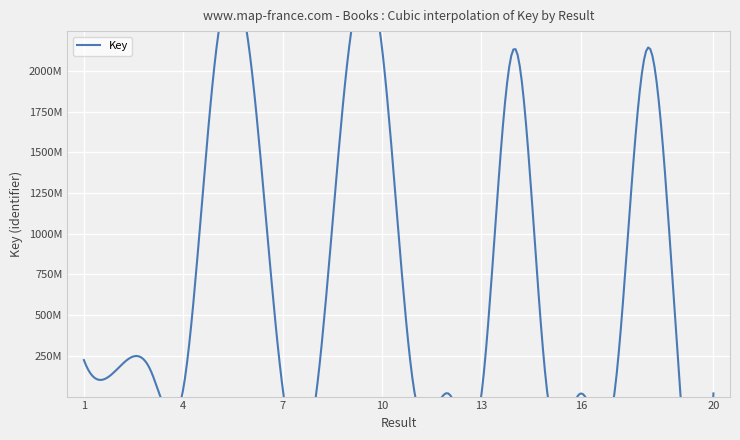

What is the ratio of the value at 20 to the value at 1?

0.1